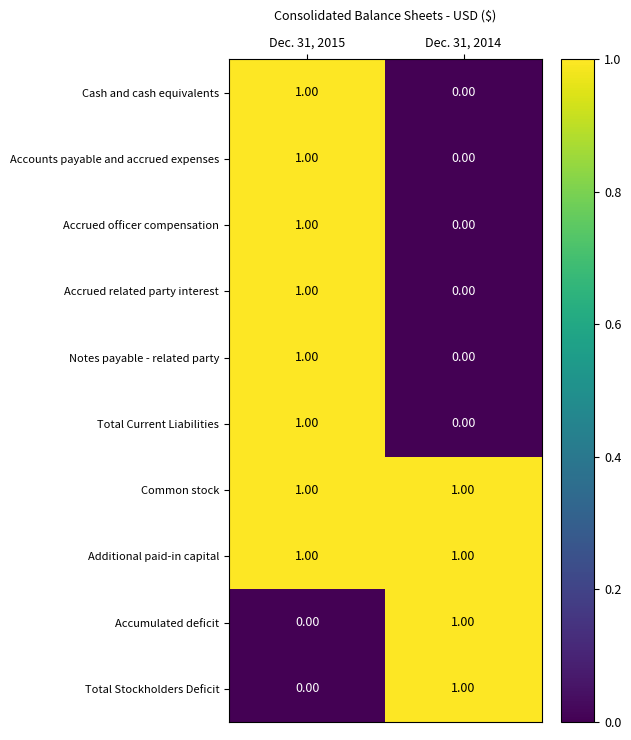

Rank the categories by Accumulated deficit value from highest to lowest.

Dec. 31, 2014, Dec. 31, 2015